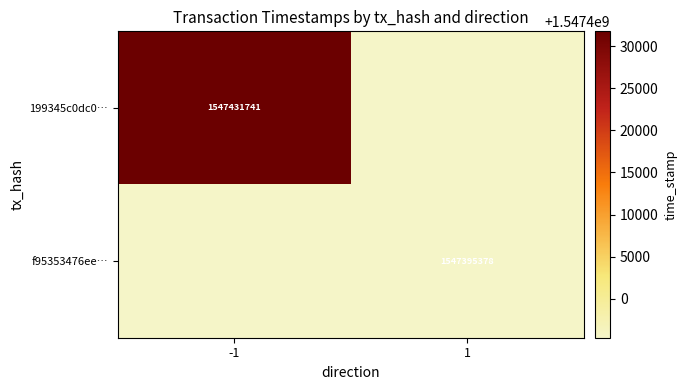

How many series are shown in this chart?

2